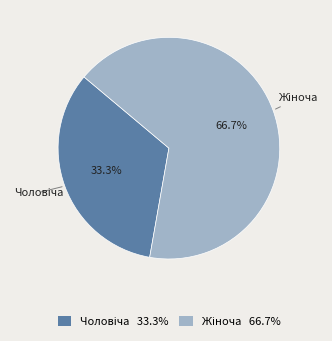

Is there any slice that represents more than half of the pie?

Yes